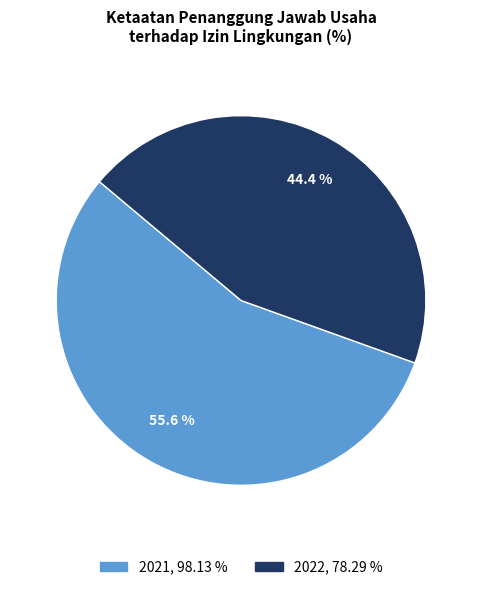

What percentage is the 2022 slice, to the nearest percent?

44%